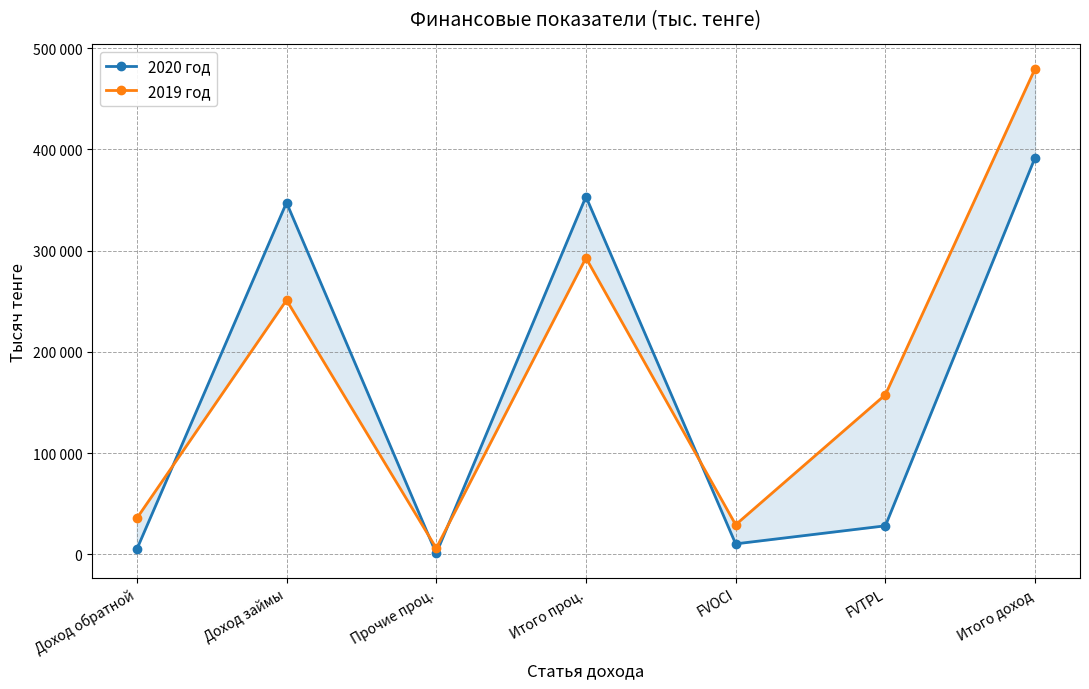

True or false: 2020 год and 2019 год intersect in this chart.

True